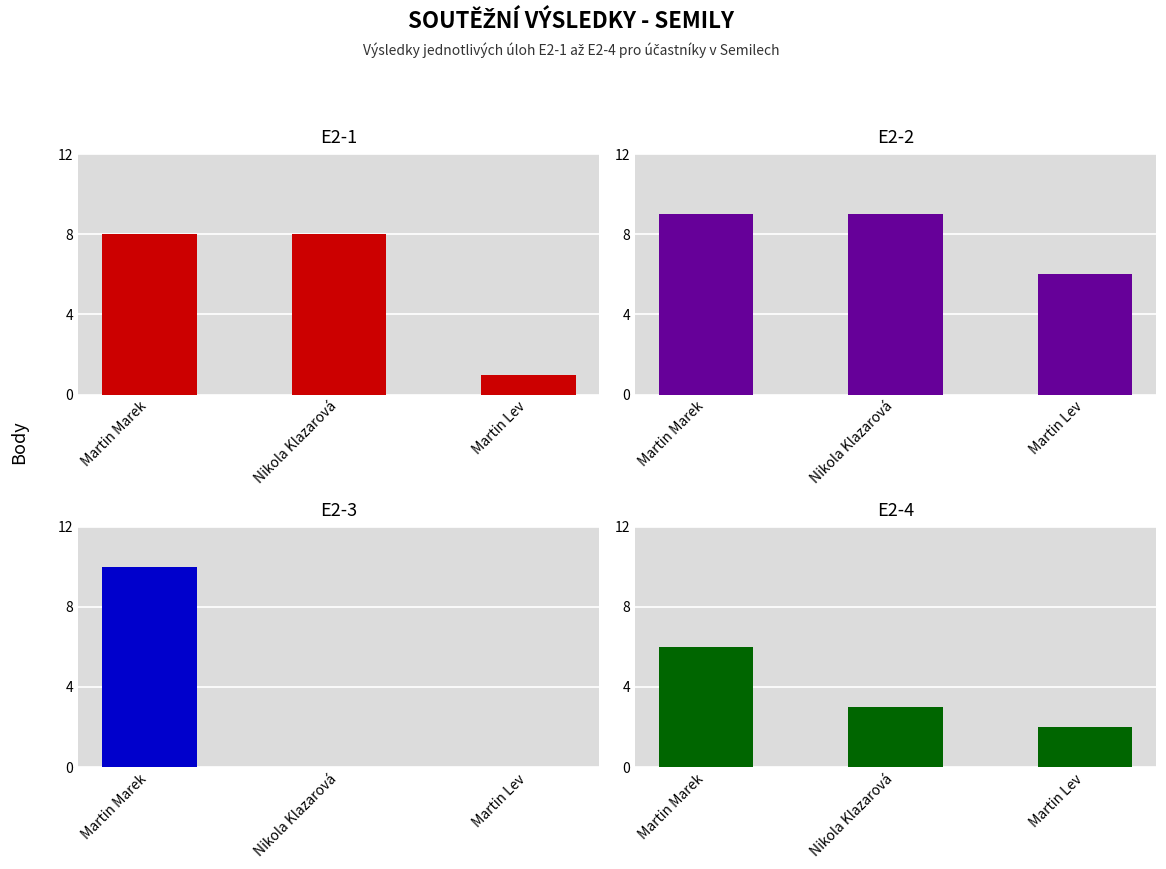

What is the spread (max minus min) of values at Martin Marek?

4